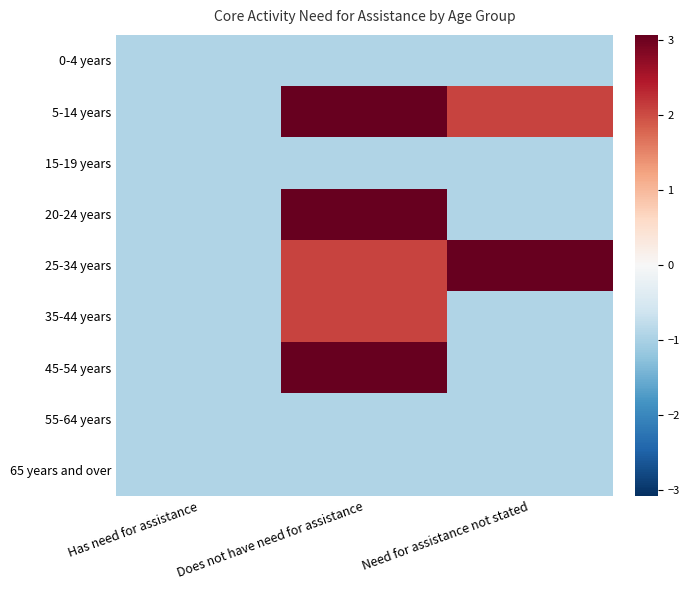

Which label corresponds to the largest value in the chart?

Does not have need for assistance